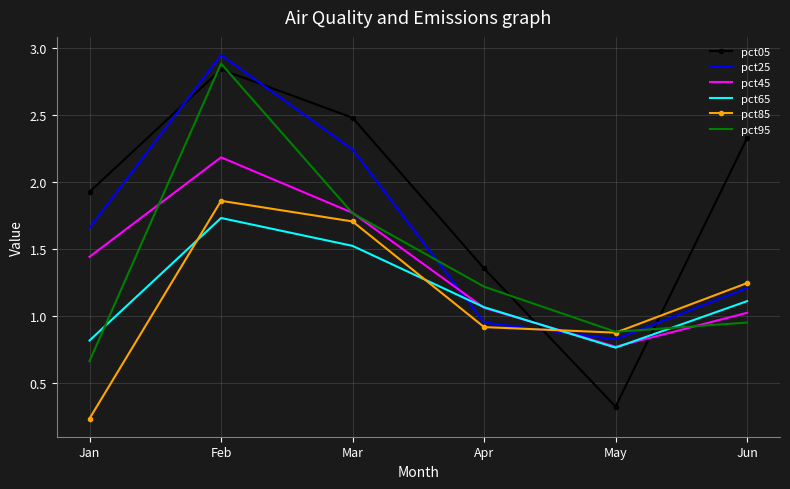

Which category has the lowest value across all series?

Jan